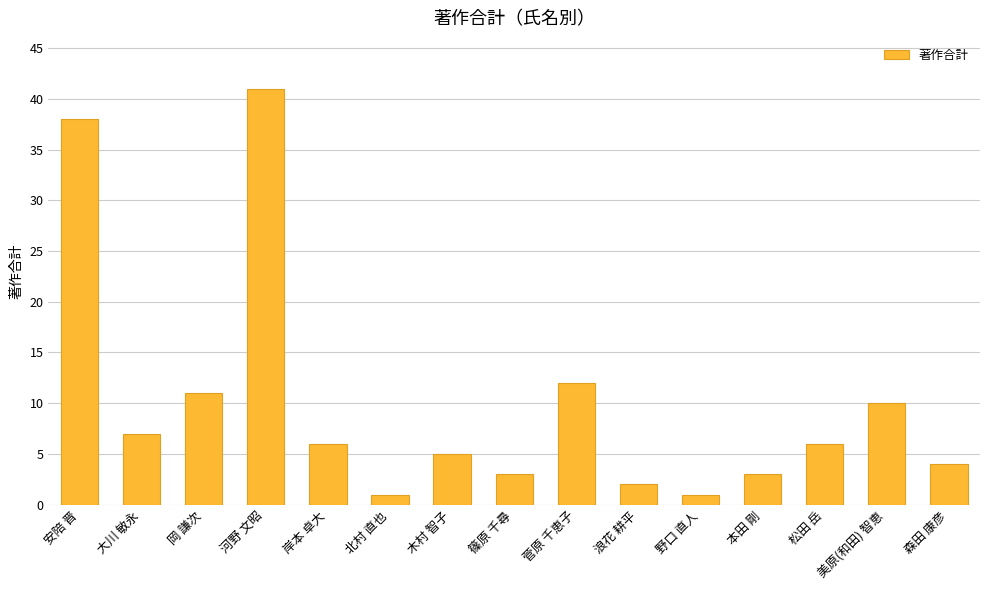

Reading right to left, list all the values displayed in this chart.

4	10	6	3	1	2	12	3	5	1	6	41	11	7	38